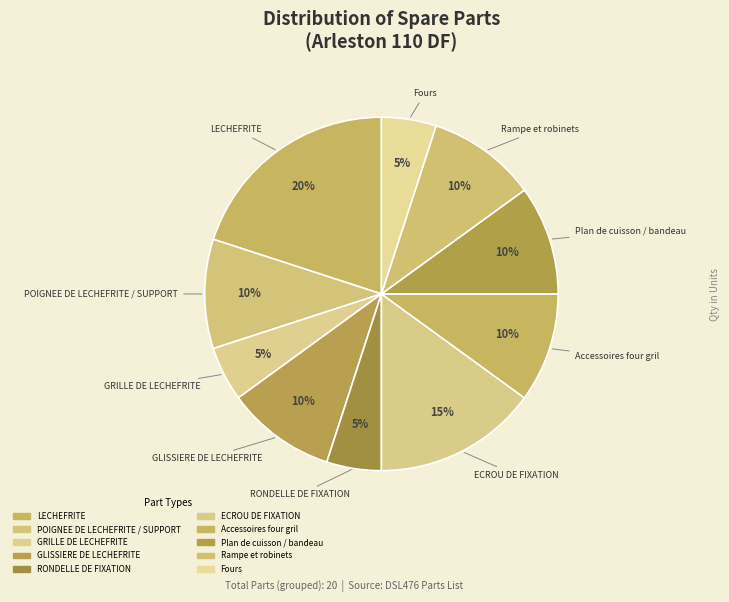

To the nearest percent, what portion does GRILLE DE LECHEFRITE represent?

5%